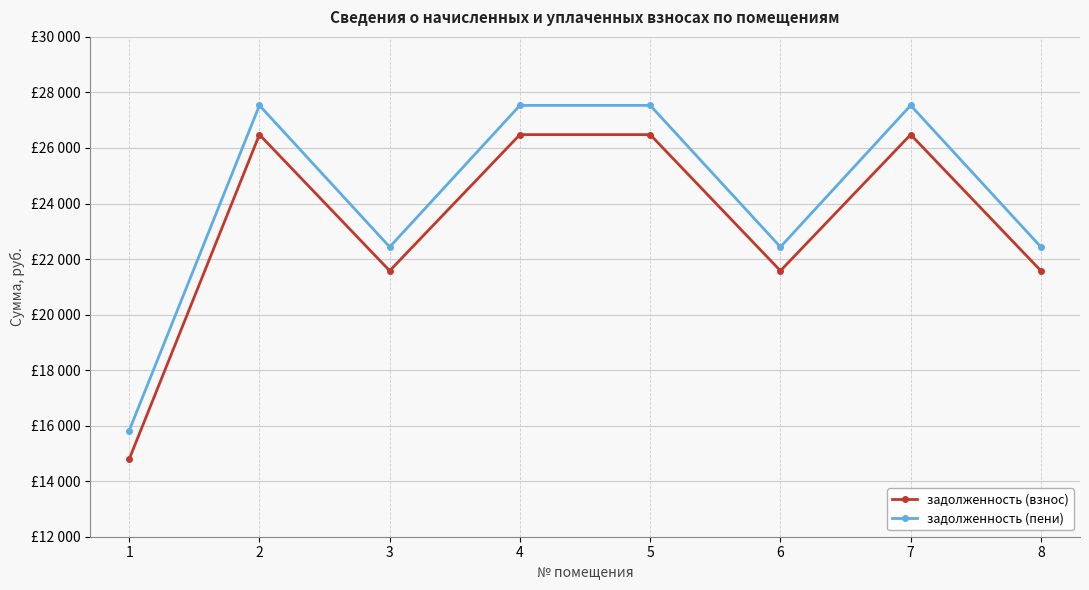

True or false: задолженность (взнос) has a value of 26480.5 at 7.

True